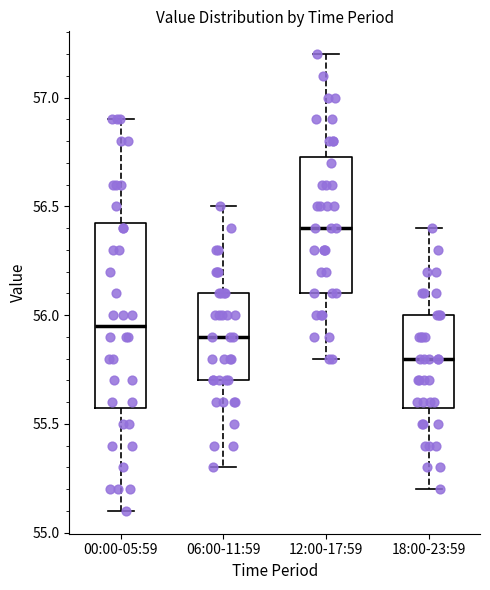

Where does the lower whisker of the box for 06:00-11:59 end on the y-axis? The values are not printed on the chart, so give them approximately, as read against the axis.

55.30